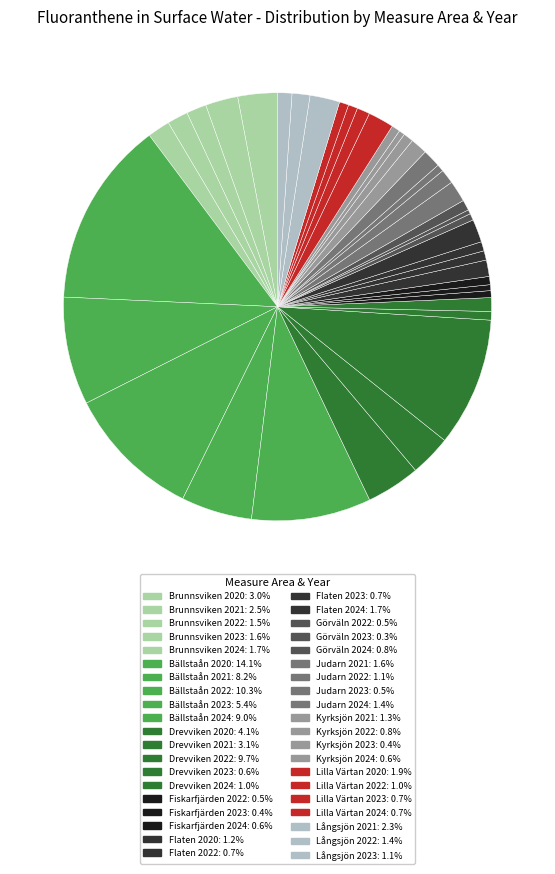

True or false: Kyrksjön 2024 accounts for 11% of the total.

False